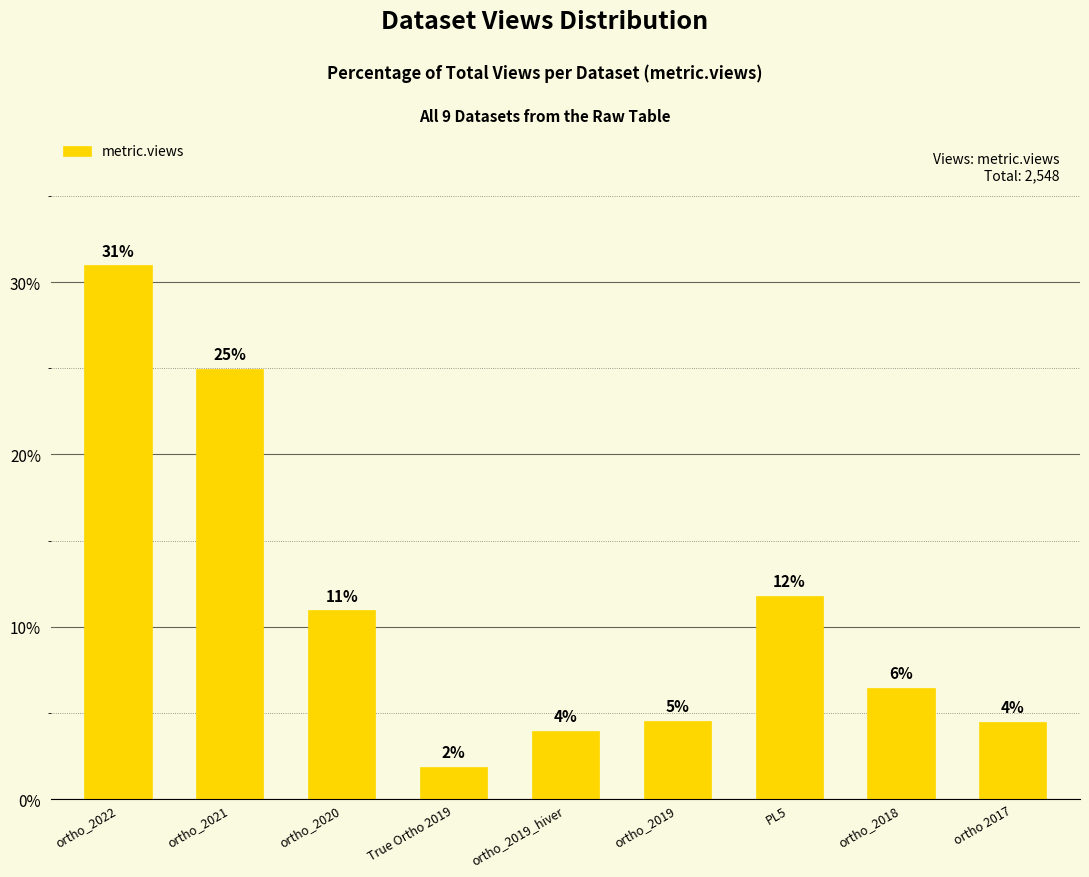

Does the chart contain stacked bars?

No